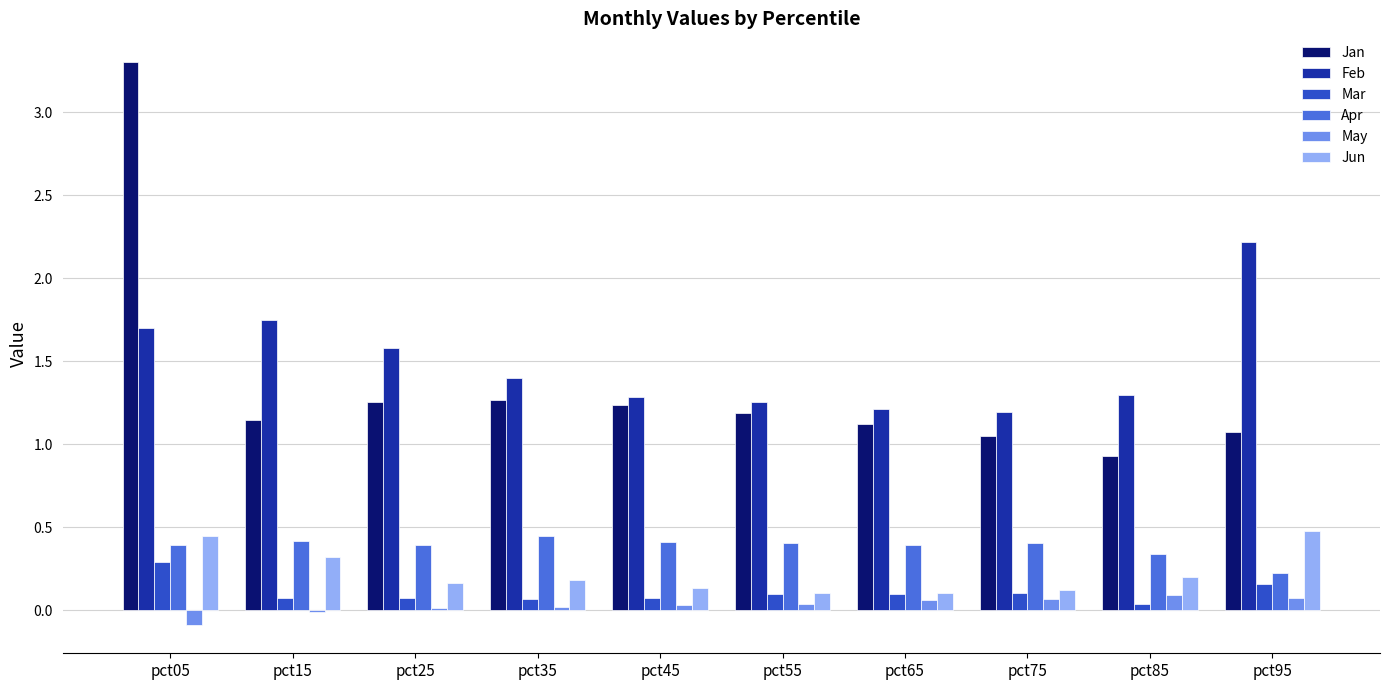

What is the greatest value displayed?

3.3